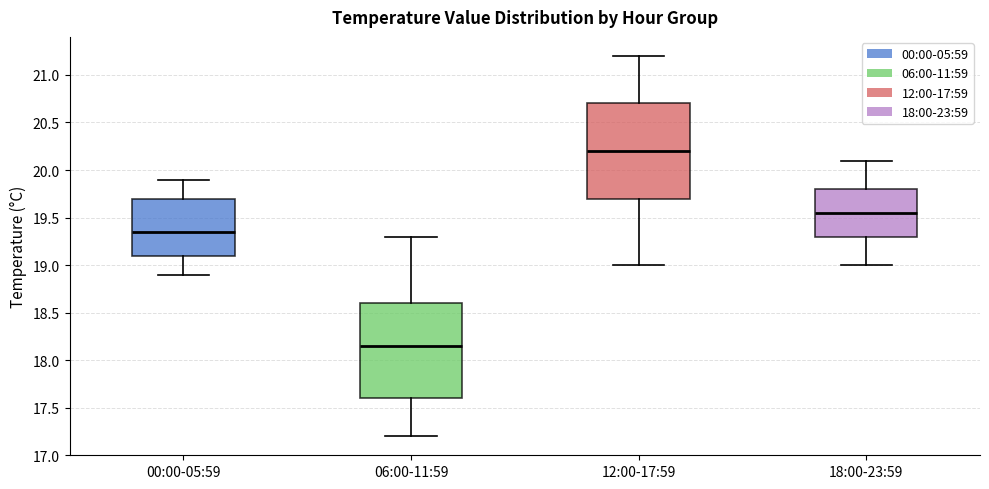

Which box has the lowest median line?

06:00-11:59